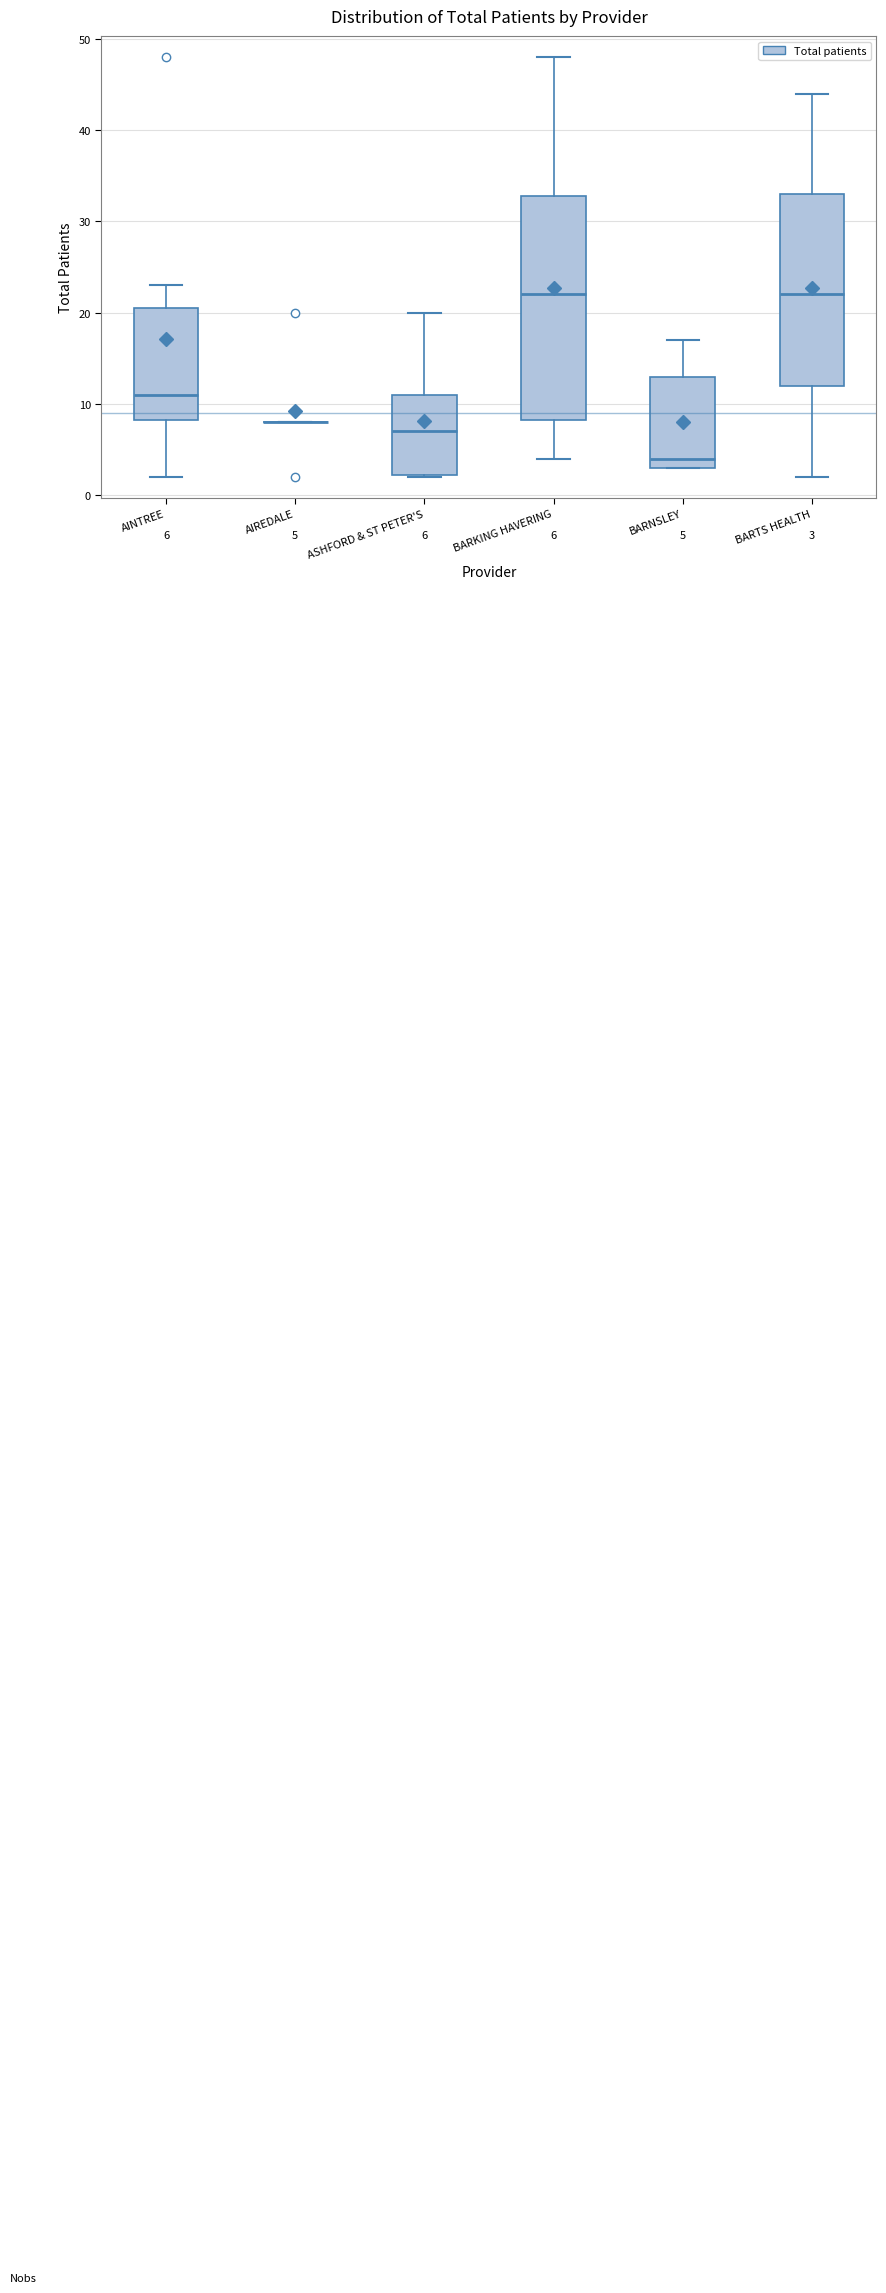

Comparing the boxes themselves (not the whiskers), which one is the tallest?

BARKING HAVERING